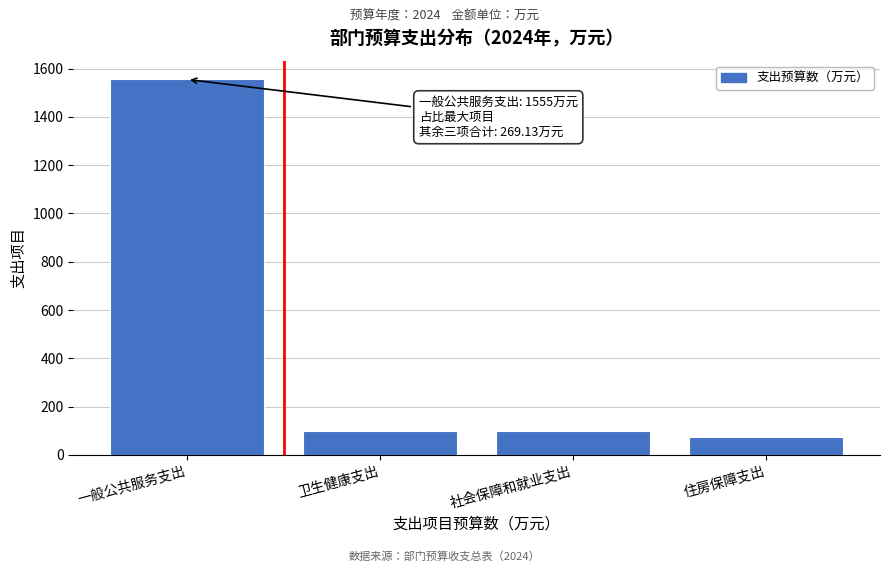

The value at 一般公共服务支出 is 633.1. True or false?

False